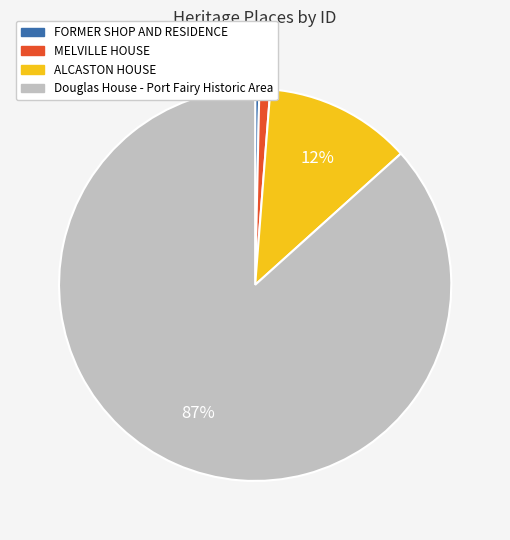

Which category has the smallest portion of the pie?

FORMER SHOP AND RESIDENCE